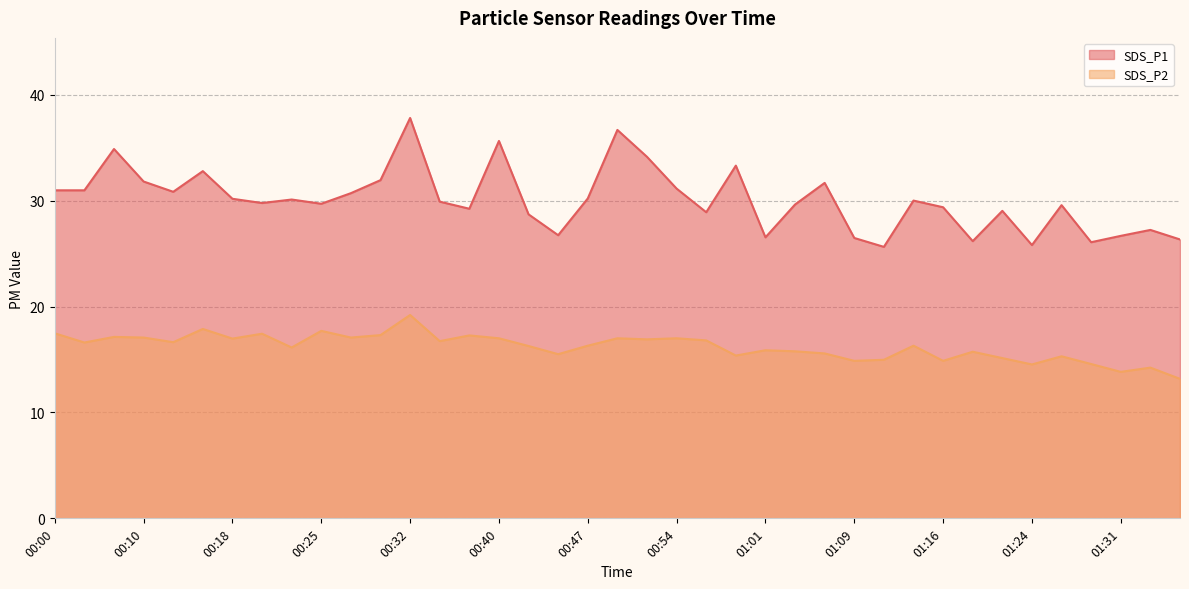

What is the sum of the SDS_P1 values at 00:25 and 00:44?

56.4